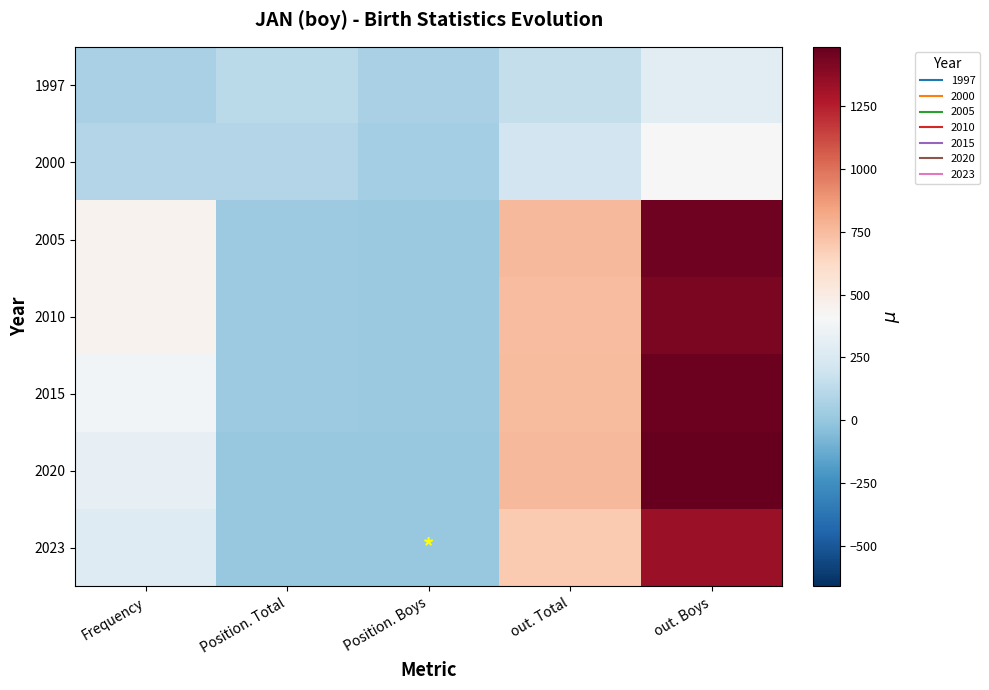

Reading left to right, what are all the values shown in this chart?

1997: Frequency=67	Position. Total=120	Position. Boys=67	out. Total=155	out. Boys=300
2000: Frequency=101	Position. Total=99	Position. Boys=51	out. Total=209	out. Boys=405
2005: Frequency=450	Position. Total=20	Position. Boys=10	out. Total=757	out. Boys=1459
2010: Frequency=452	Position. Total=20	Position. Boys=11	out. Total=741	out. Boys=1427
2015: Frequency=387	Position. Total=19	Position. Boys=10	out. Total=756	out. Boys=1462
2020: Frequency=321	Position. Total=7	Position. Boys=4	out. Total=761	out. Boys=1487
2023: Frequency=272	Position. Total=3	Position. Boys=2	out. Total=691	out. Boys=1341